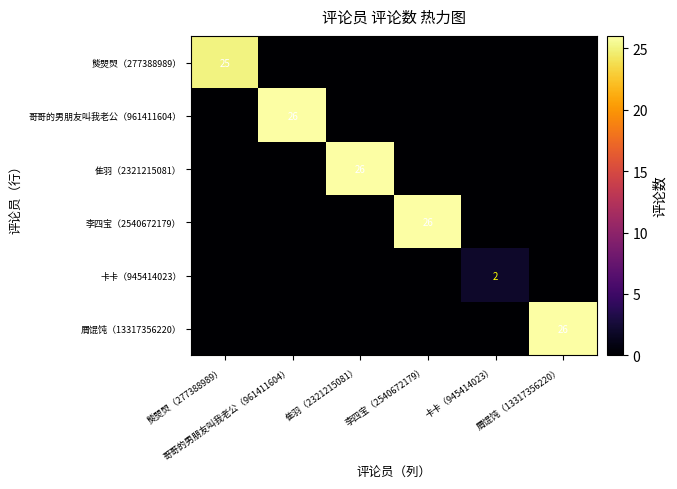

What is the average value of the 隹羽（2321215081） series?

4